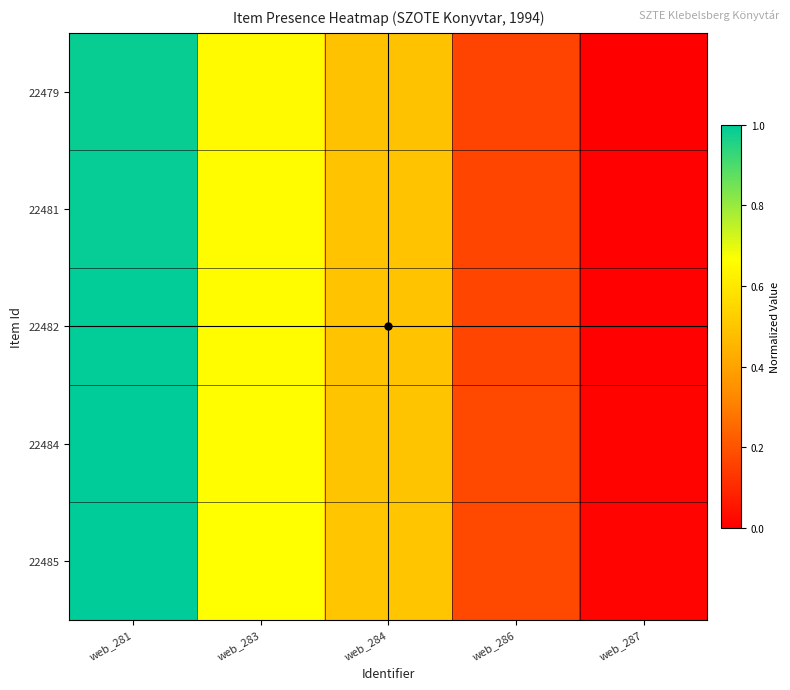

Which series has the widest spread of values?

22485